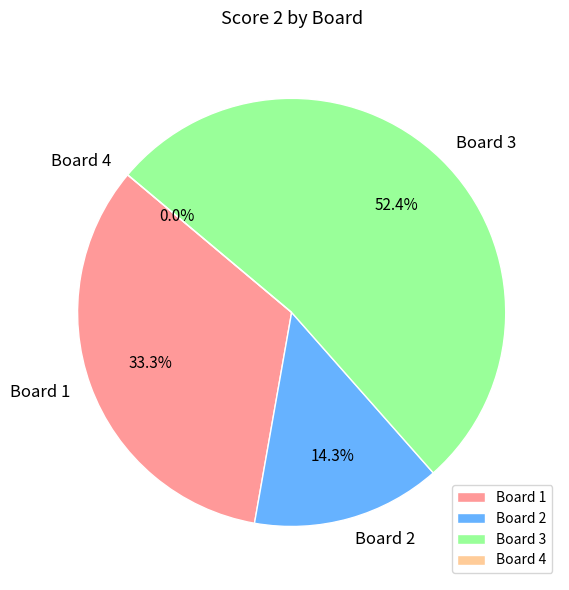

Rank the categories by value from highest to lowest.

Board 3, Board 1, Board 2, Board 4